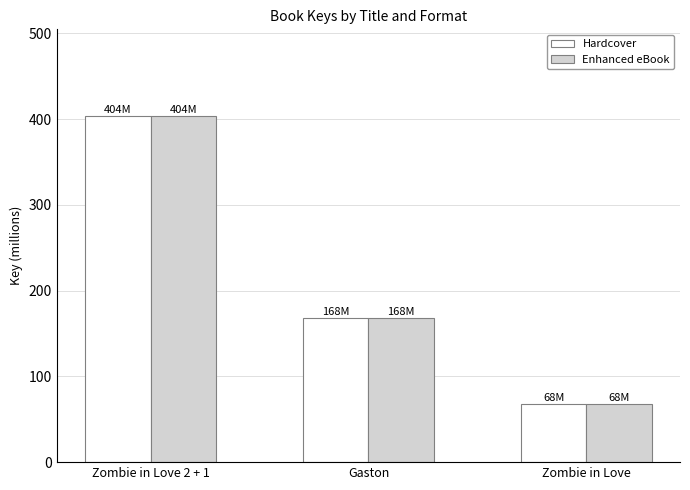

Are the bars horizontal?

No